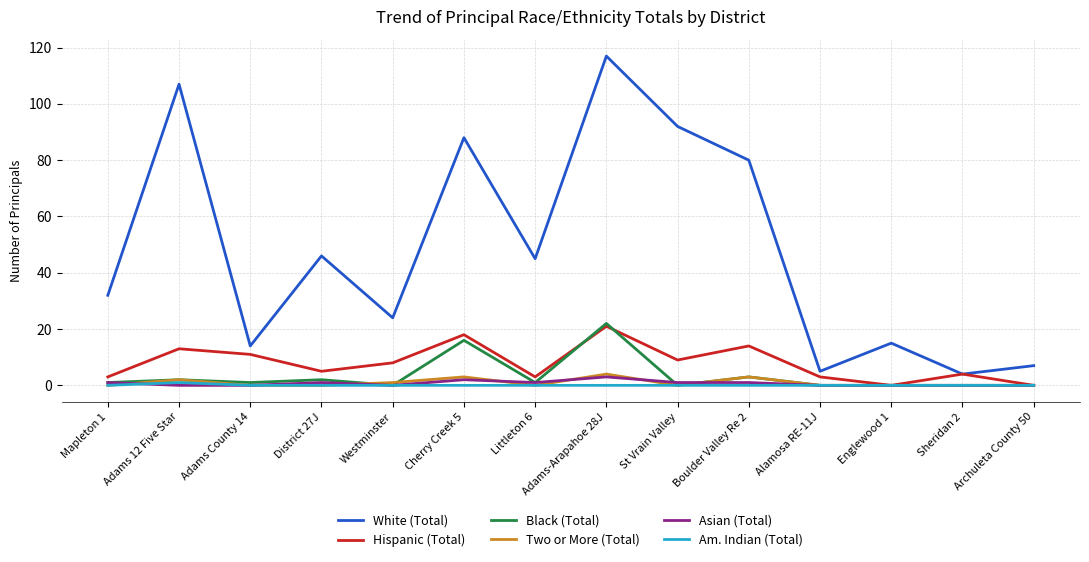

At how many categories does at least one series exceed 60?

5